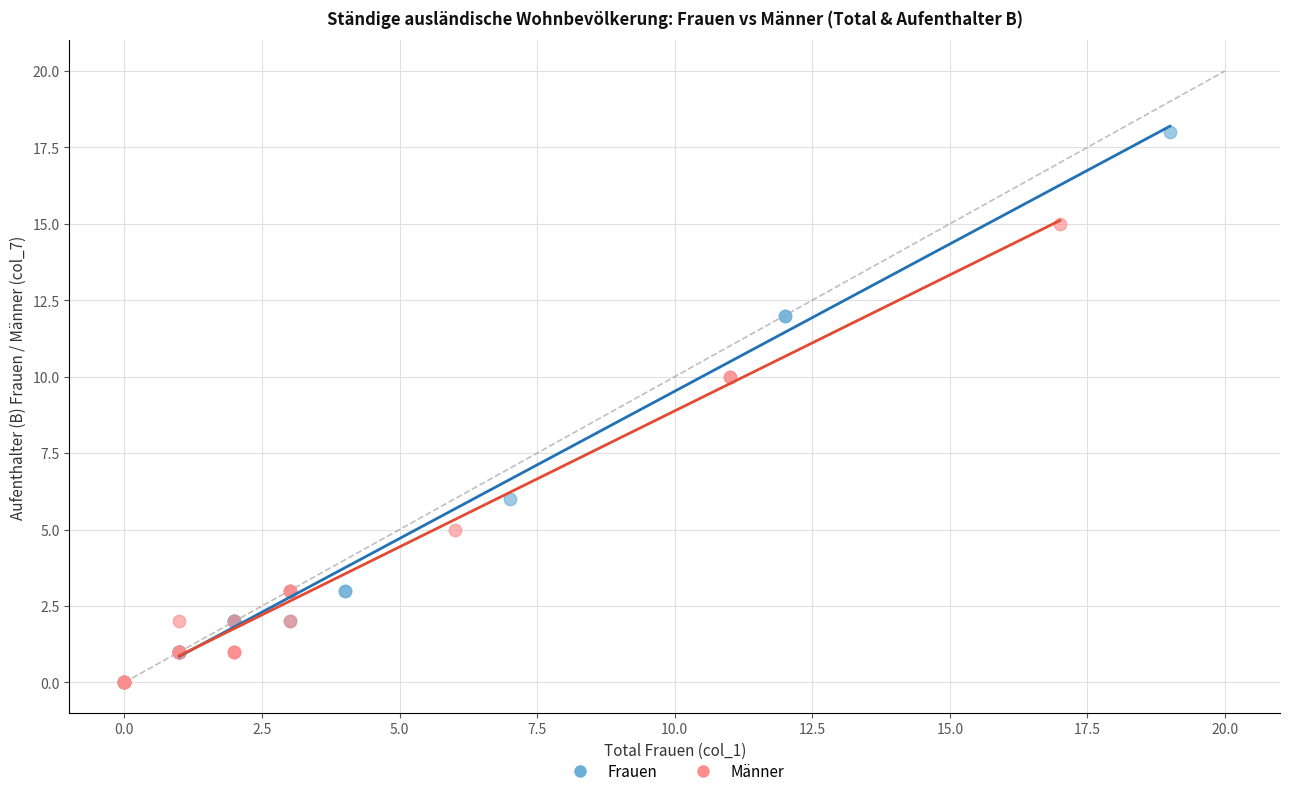

Which series has the widest spread of Y values?

Frauen